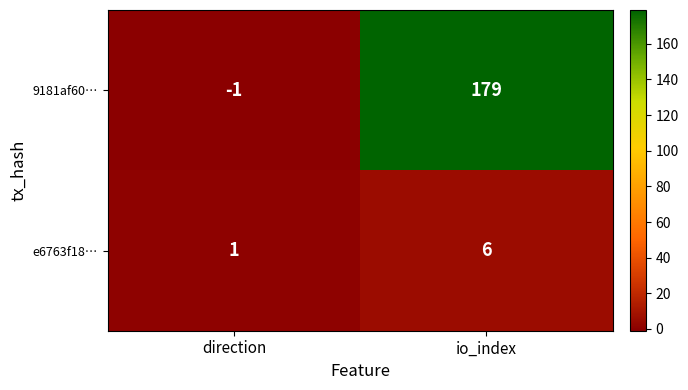

What is the approximate value of 9181af60… at io_index, to the nearest 5?

180